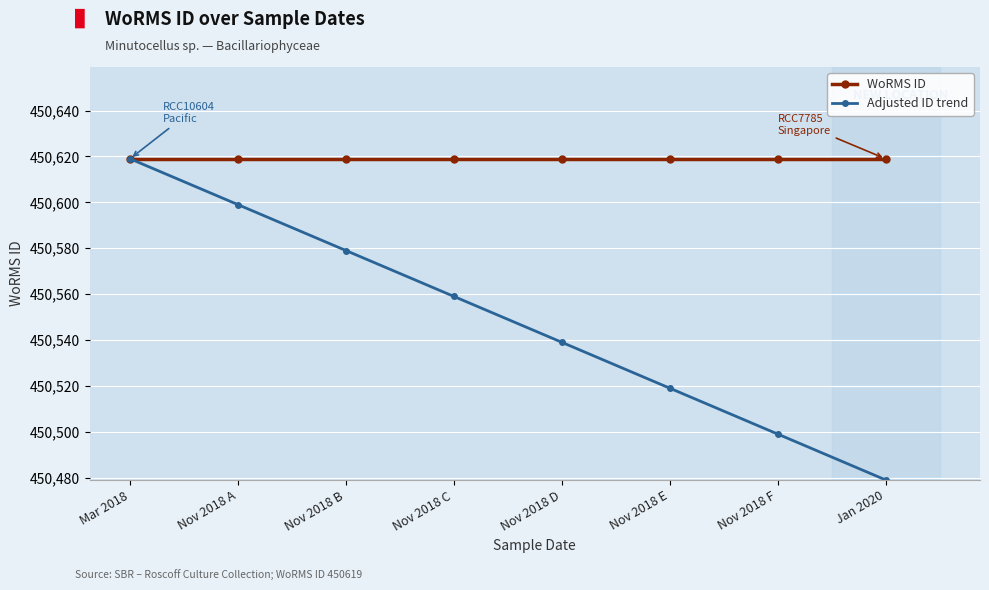

Between Nov 2018 E and Nov 2018 F, which series saw the biggest shift?

Adjusted ID trend